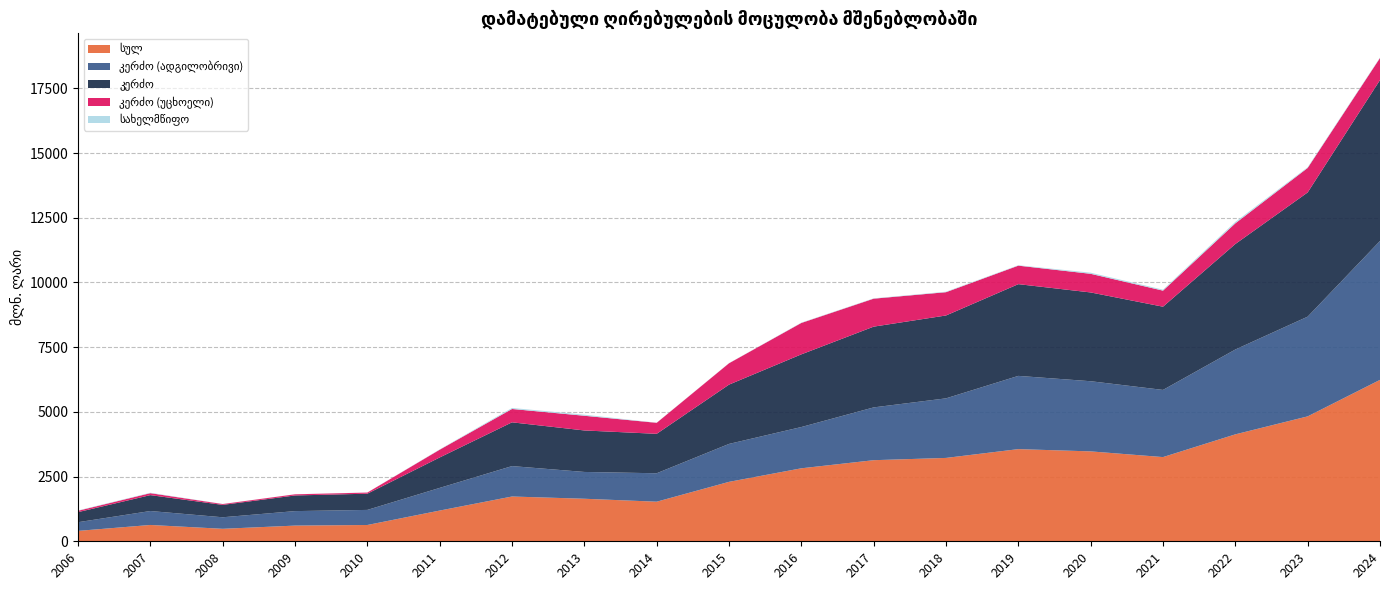

Reading left to right, transcribe all the data shown in this chart.

სულ: 401.6	630.6	482.4	606.3	629.7	1187.1	1730.0	1643.5	1529.5	2296.2	2819.8	3133.0	3220.8	3560.6	3473.3	3253.0	4131.2	4825.8	6235.9
კერძო (ადგილობრივი): 335.1	538.7	445.4	559.6	582.4	875.8	1175.0	1035.2	1098.6	1465.7	1594.4	2039.5	2301.4	2829.5	2710.3	2594.7	3277.7	3852.6	5366.6
კერძო: 389.0	614.4	478.3	604.3	626.5	1175.5	1690.9	1603.1	1523.6	2290.7	2807.7	3120.0	3201.3	3543.9	3430.0	3215.1	4076.0	4798.9	6217.5
კერძო (უცხოელი): 53.9	75.7	32.9	44.7	44.1	299.7	515.9	567.9	425.0	825.0	1213.3	1080.5	899.9	714.4	719.7	620.4	798.3	946.3	850.9
სახელმწიფო: 12.6	16.2	4.1	2.0	3.2	11.6	39.1	40.4	5.9	5.5	12.1	13.0	19.5	16.7	43.3	37.9	55.2	26.9	18.4